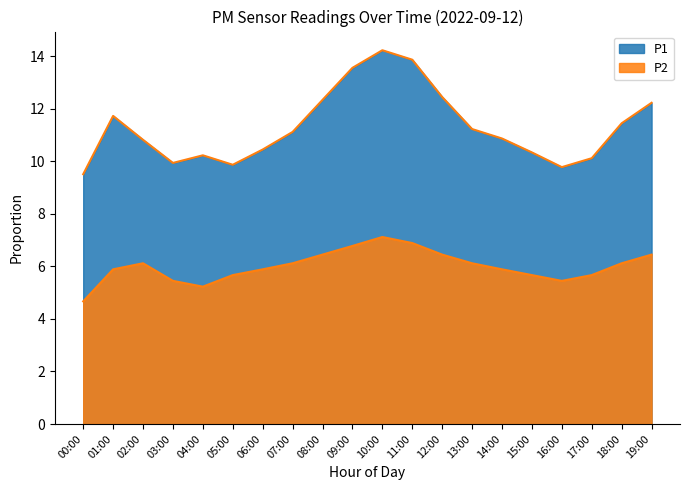

What is the average value of the P2 series?

6.0